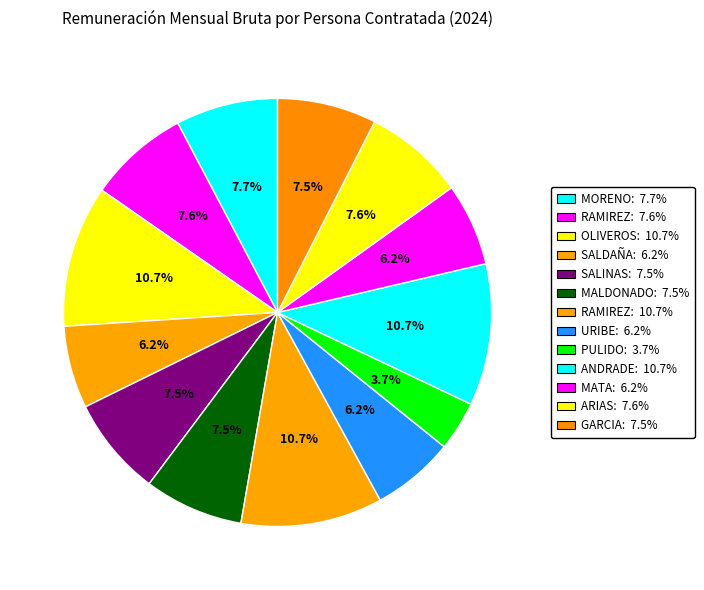

How many slices are in this pie chart?

13